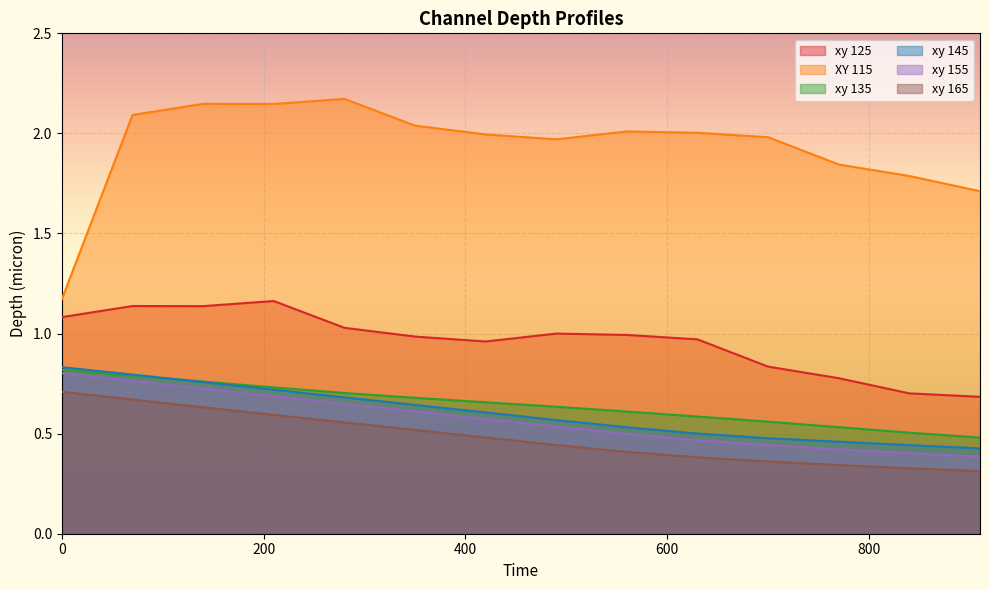

Which series has the largest range (max minus min)?

XY 115